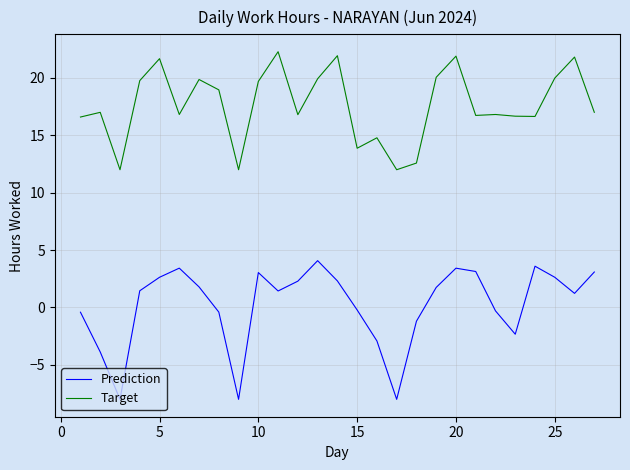

True or false: Target and Prediction intersect in this chart.

False